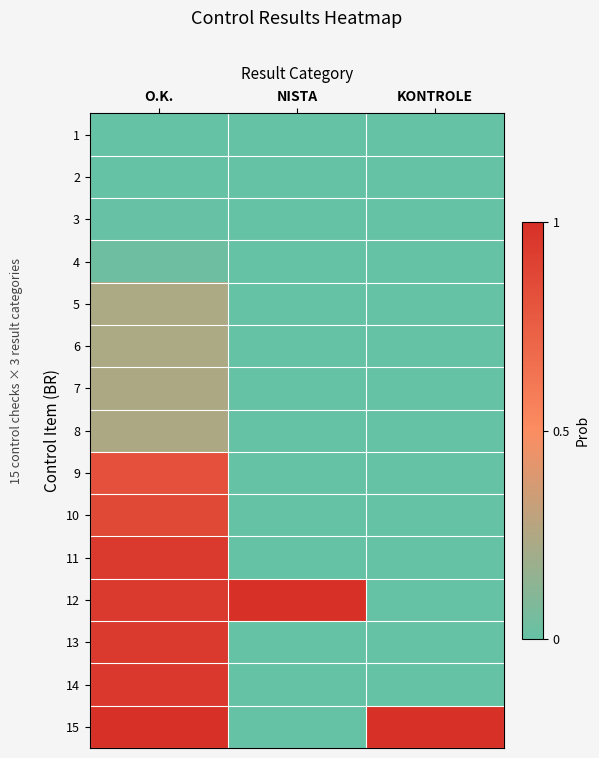

Reading left to right, extract all data points from this chart.

1: O.K.=0.0	NISTA=0.0	KONTROLE=0.0
2: O.K.=0.0	NISTA=0.0	KONTROLE=0.0
3: O.K.=0.0	NISTA=0.0	KONTROLE=0.0
4: O.K.=0.0	NISTA=0.0	KONTROLE=0.0
5: O.K.=0.2	NISTA=0.0	KONTROLE=0.0
6: O.K.=0.2	NISTA=0.0	KONTROLE=0.0
7: O.K.=0.2	NISTA=0.0	KONTROLE=0.0
8: O.K.=0.2	NISTA=0.0	KONTROLE=0.0
9: O.K.=0.8	NISTA=0.0	KONTROLE=0.0
10: O.K.=0.9	NISTA=0.0	KONTROLE=0.0
11: O.K.=0.9	NISTA=0.0	KONTROLE=0.0
12: O.K.=0.9	NISTA=1.0	KONTROLE=0.0
13: O.K.=0.9	NISTA=0.0	KONTROLE=0.0
14: O.K.=1.0	NISTA=0.0	KONTROLE=0.0
15: O.K.=1.0	NISTA=0.0	KONTROLE=1.0